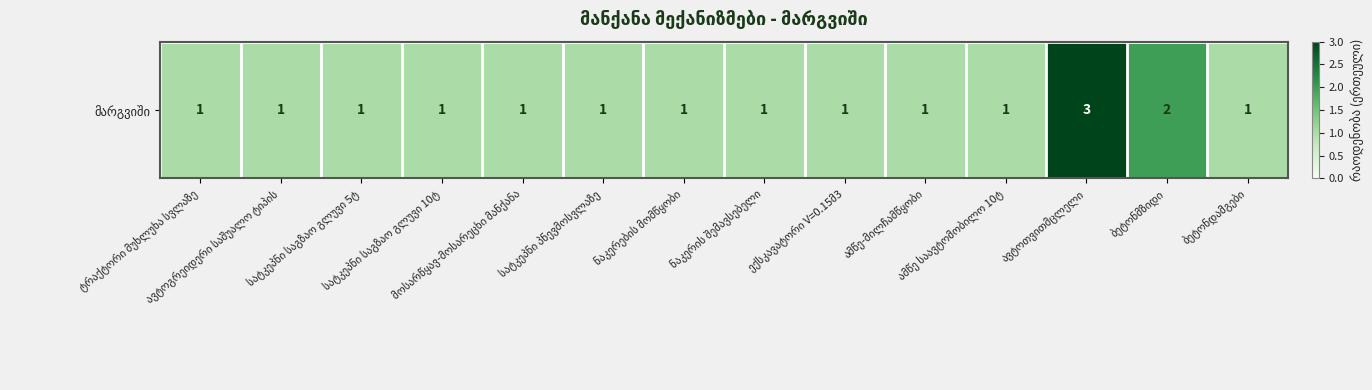

What is the difference between the values at ბეტონმზიდი and მოსარწყავ-მოსარეცხი მანქანა?

1